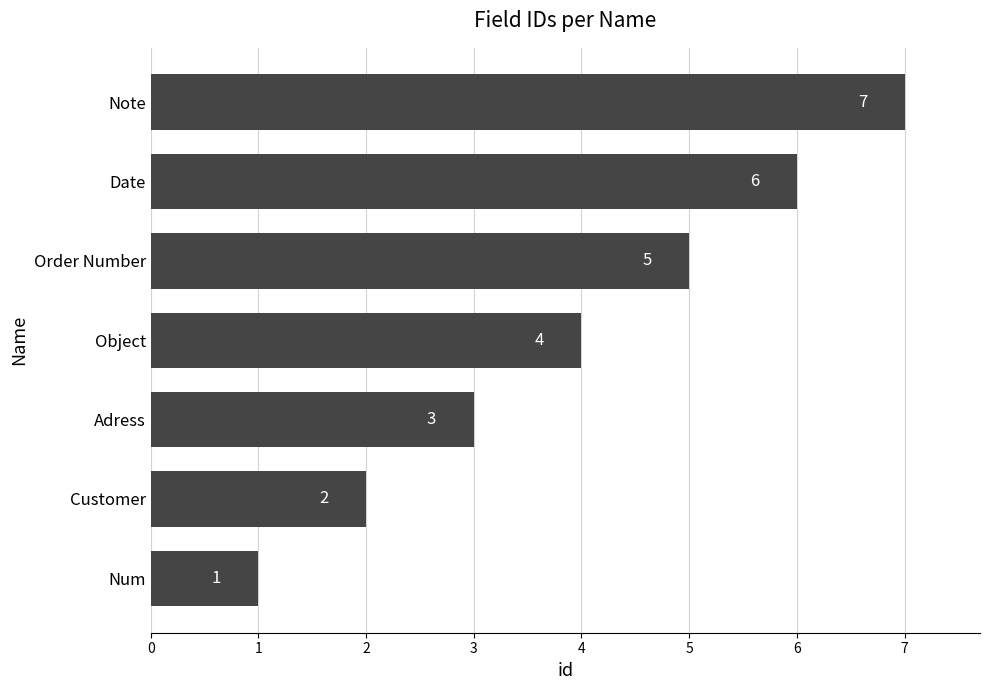

What is the change in value from Adress to Note?

+4